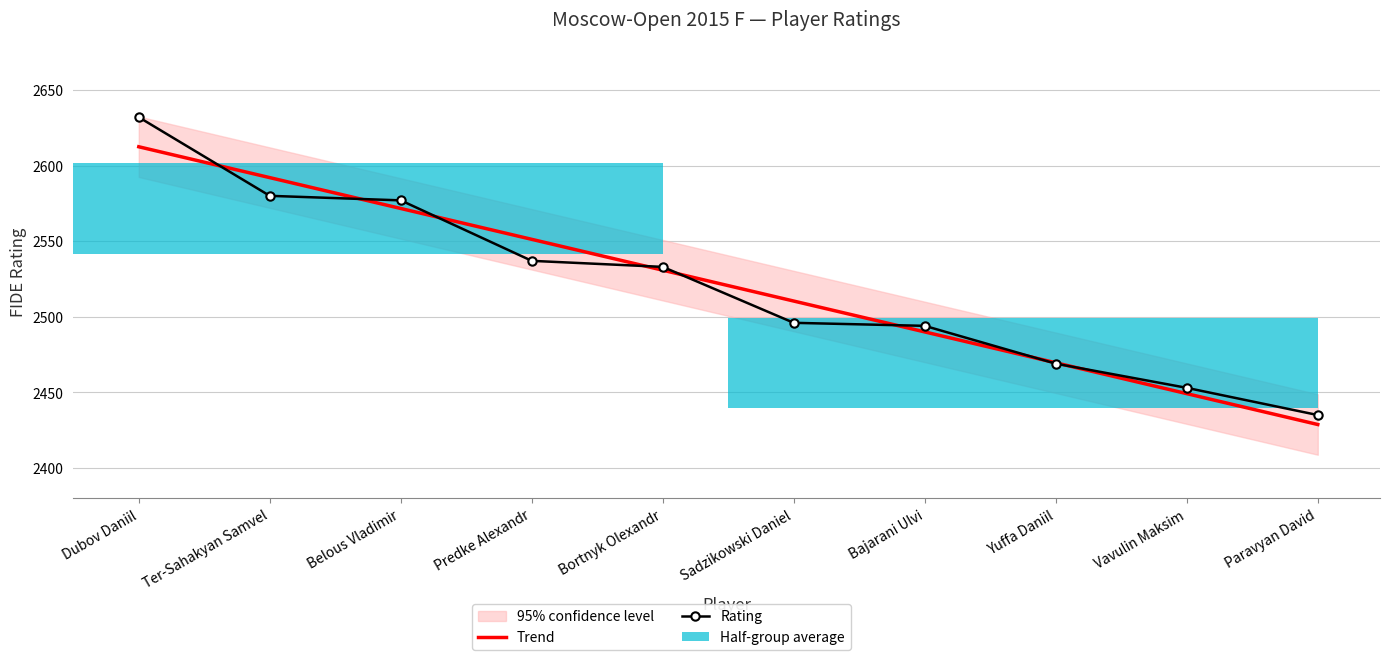

What is the difference between the maximum and minimum values in the Rating series?

197.0